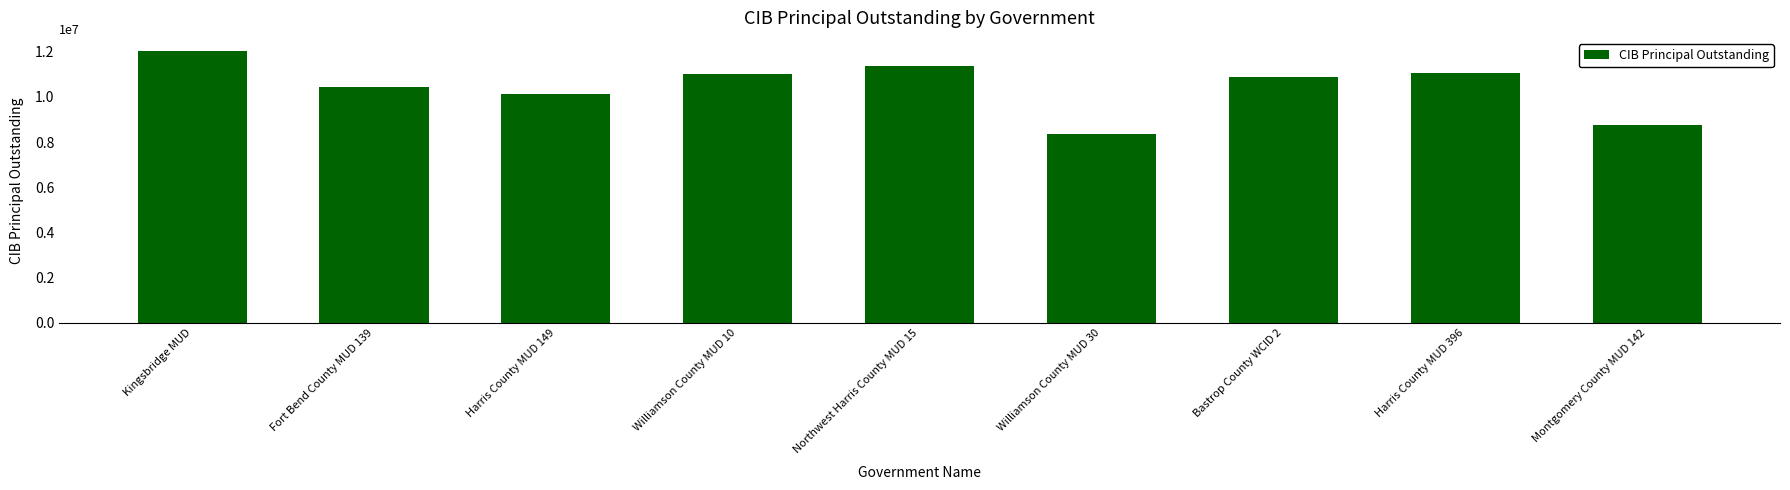

How many data points does each series have?

9